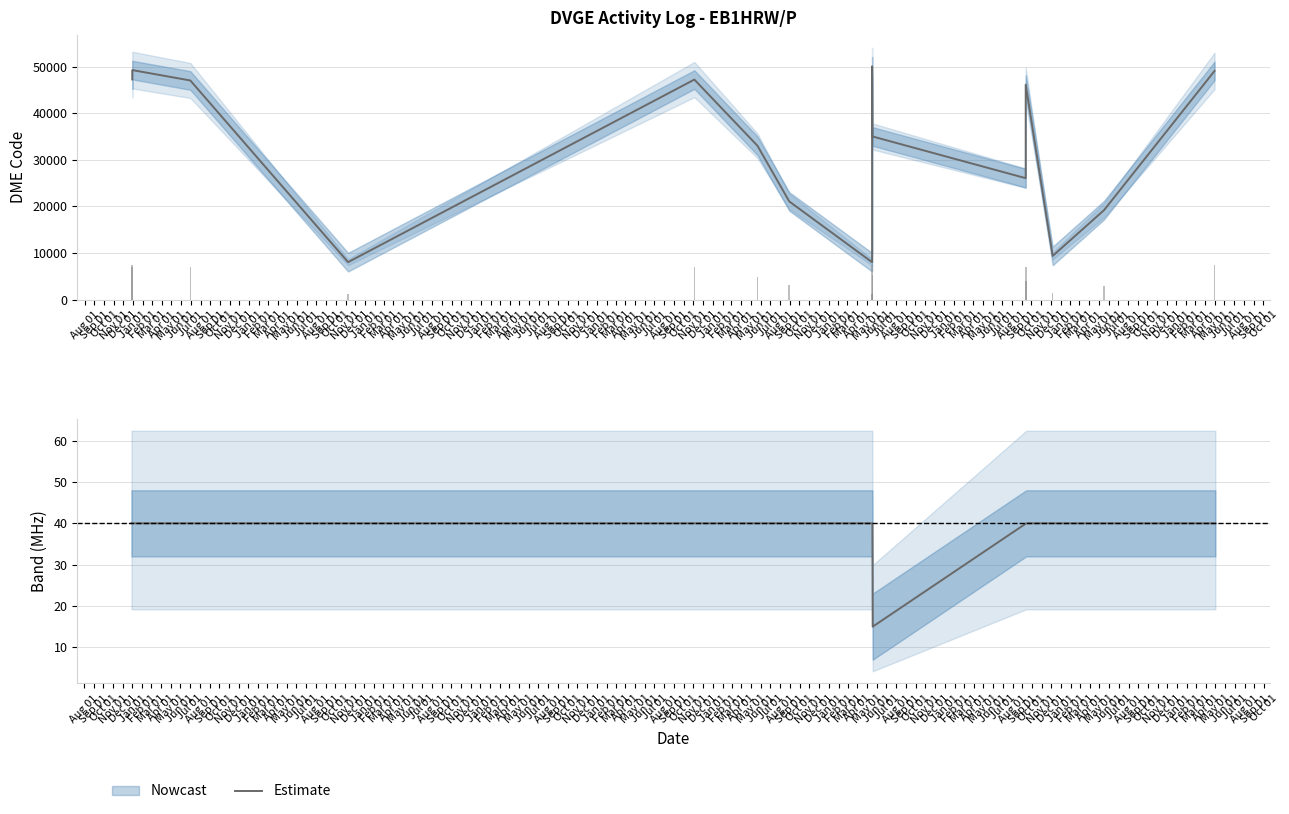

The chart shows a value of 40 at Oct 01. True or false?

True